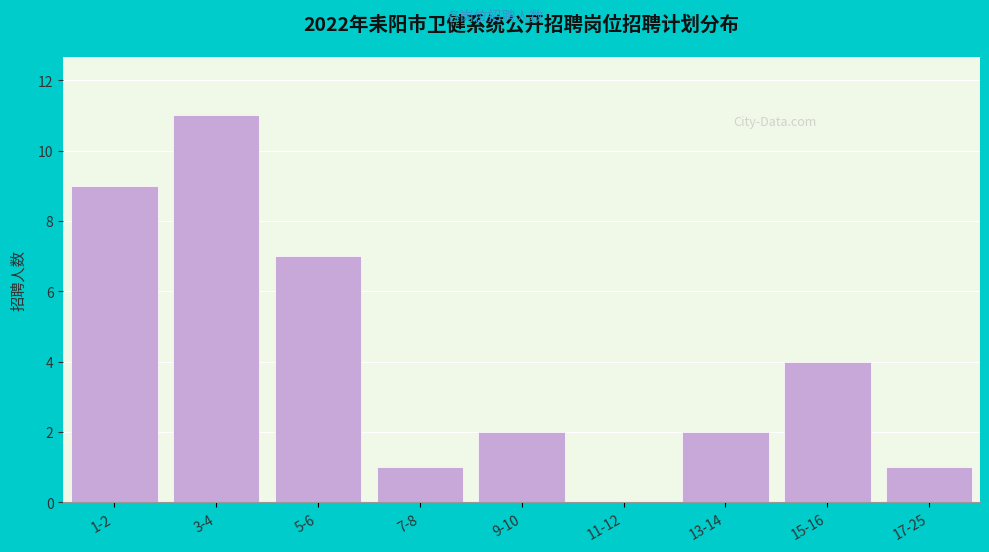

Reading left to right, extract all data points from this chart.

1-2=9	3-4=11	5-6=7	7-8=1	9-10=2	11-12=0	13-14=2	15-16=4	17-25=1